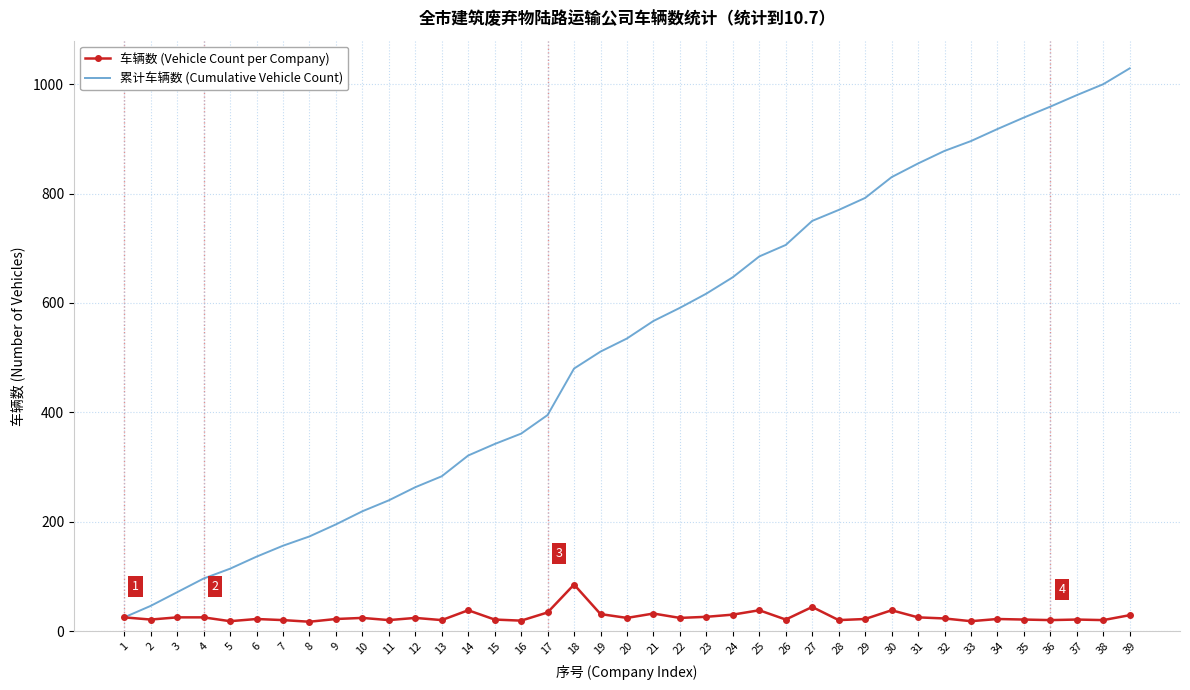

List the series in order of their peak value, lowest first.

车辆数 (Vehicle Count per Company), 累计车辆数 (Cumulative Vehicle Count)